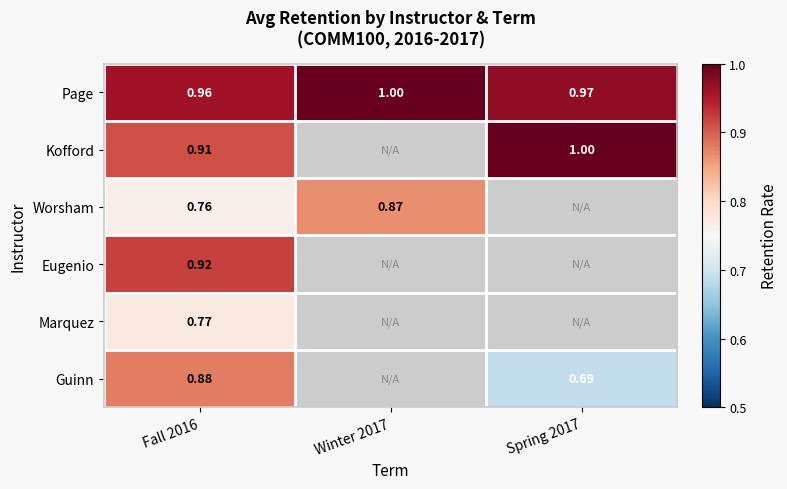

Where is Kofford nearest to the value 0?

Fall 2016